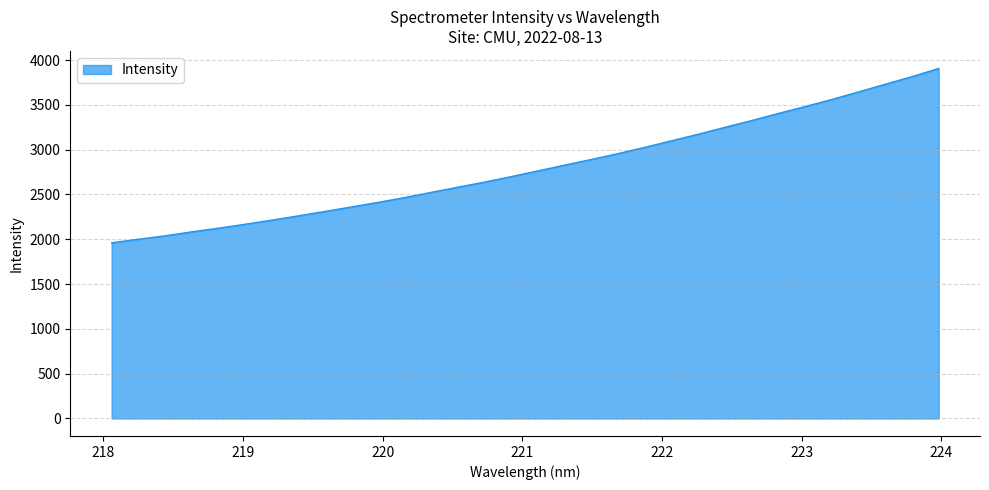

What is the minimum value shown in the chart?

1960.3